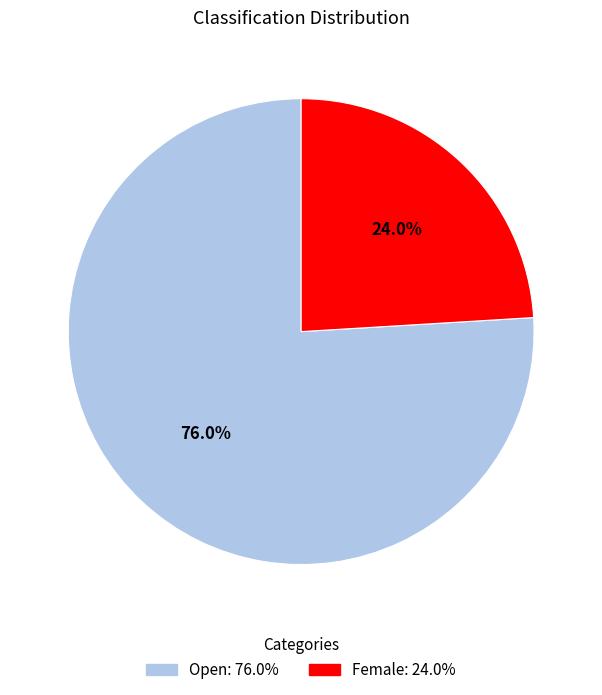

Rank the categories by value from lowest to highest.

Female, Open